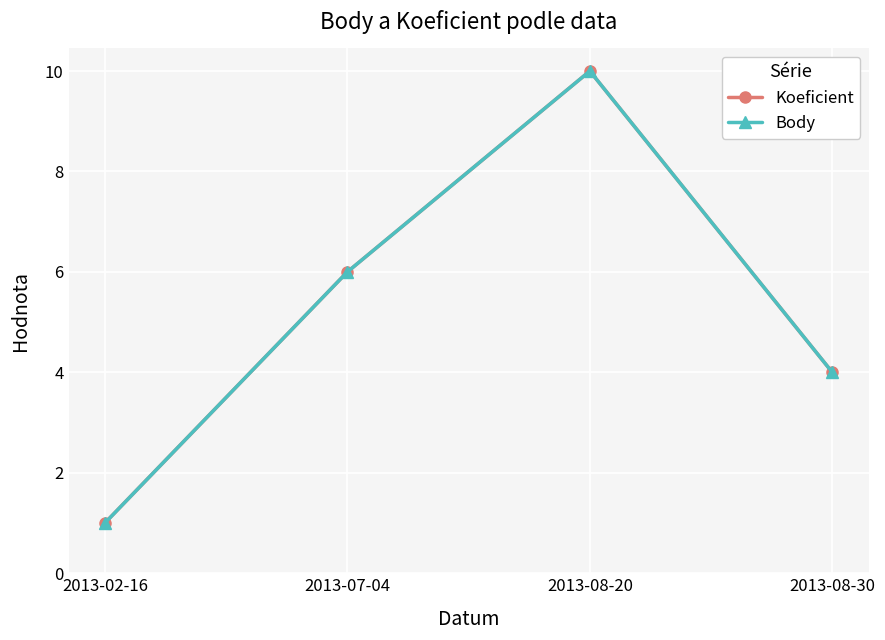

What is the label of the 1st point from the right?

2013-08-30